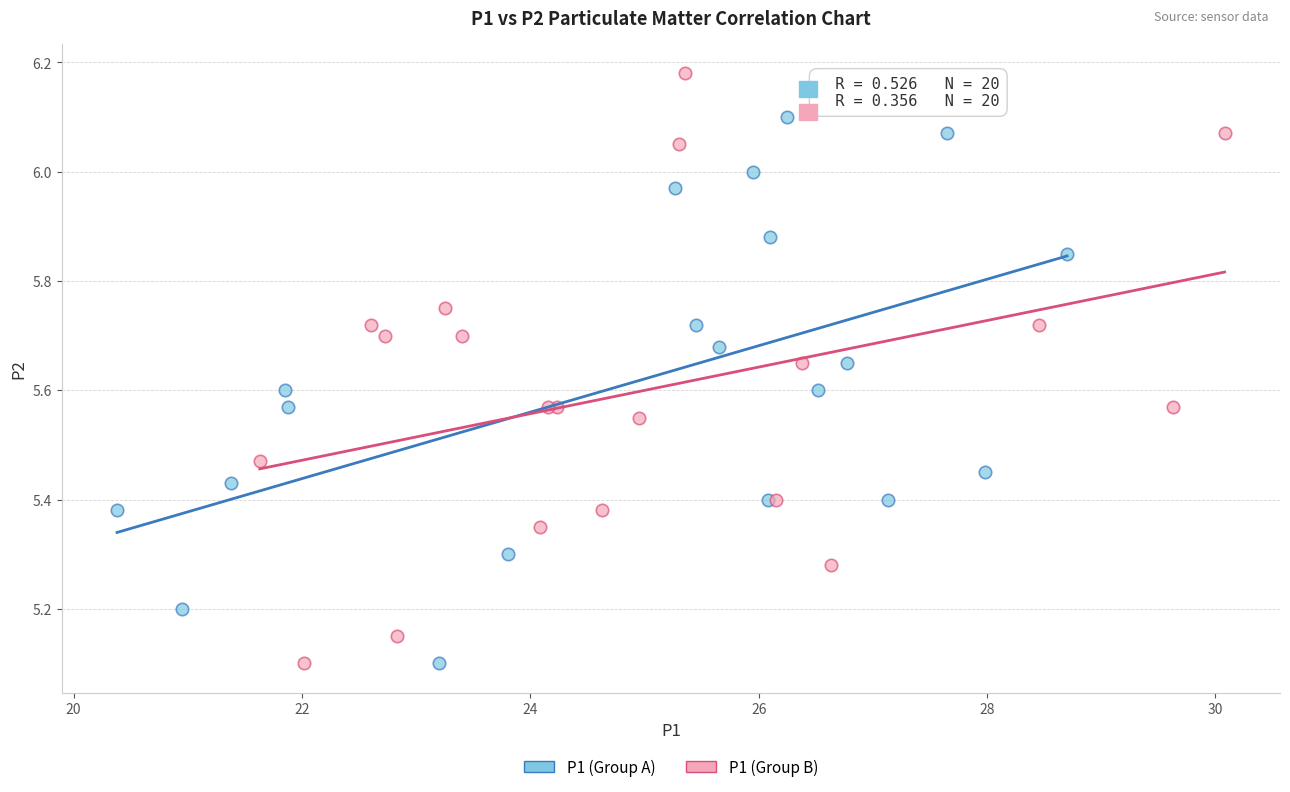

Which series reaches the maximum Y coordinate?

P1 (Group B)